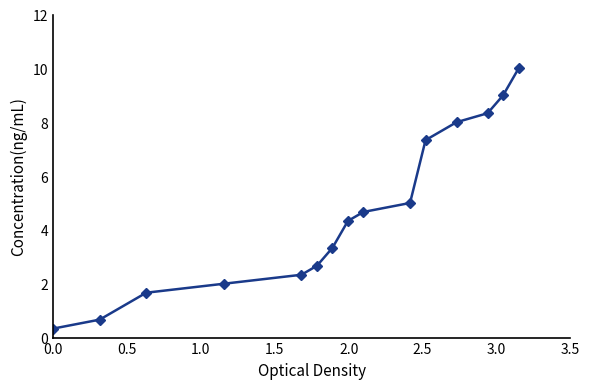

How many values are below 4?

7